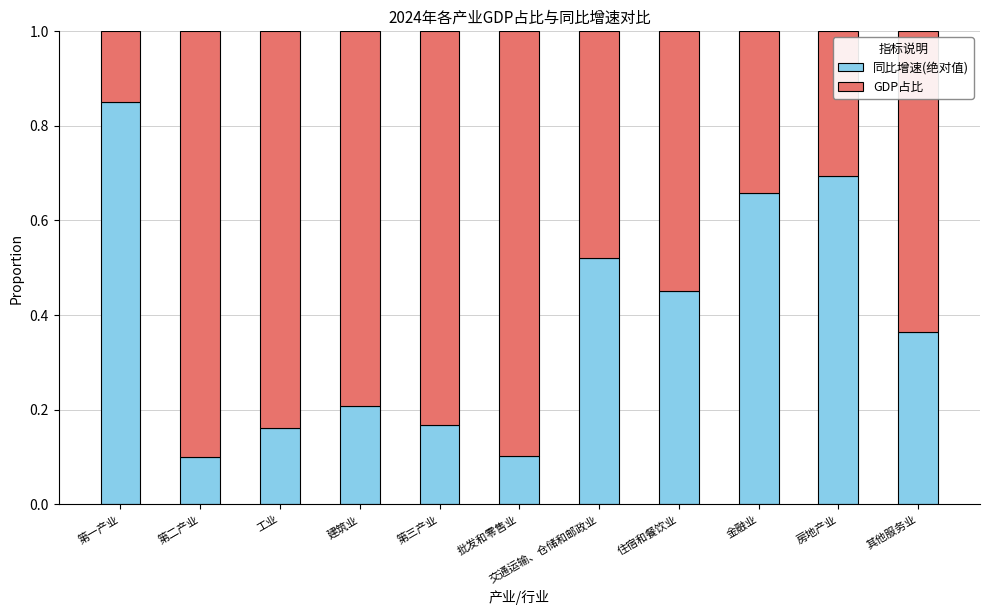

What is the total value across all series at 第三产业?

1.0